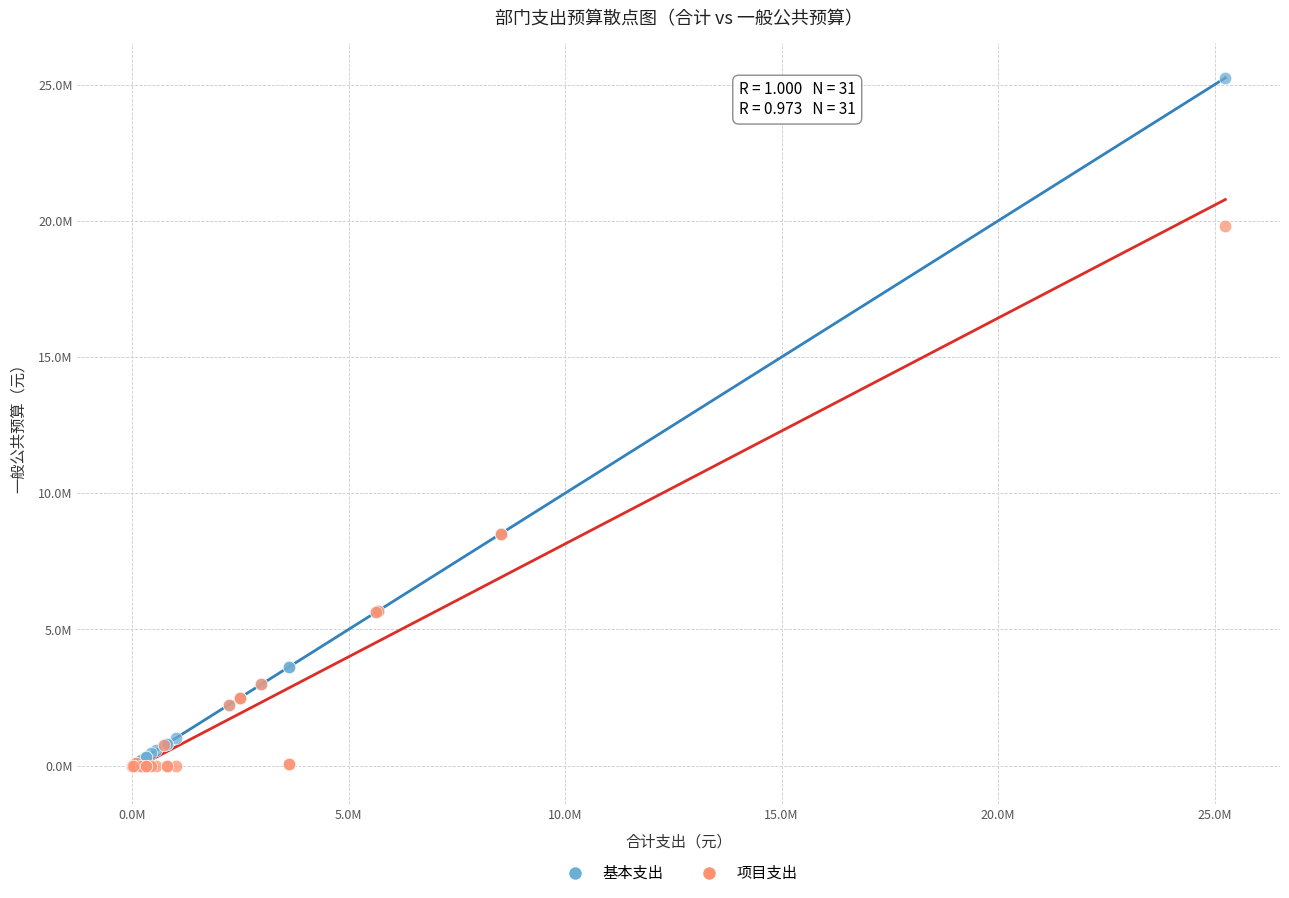

Which series has the widest spread of Y values?

基本支出